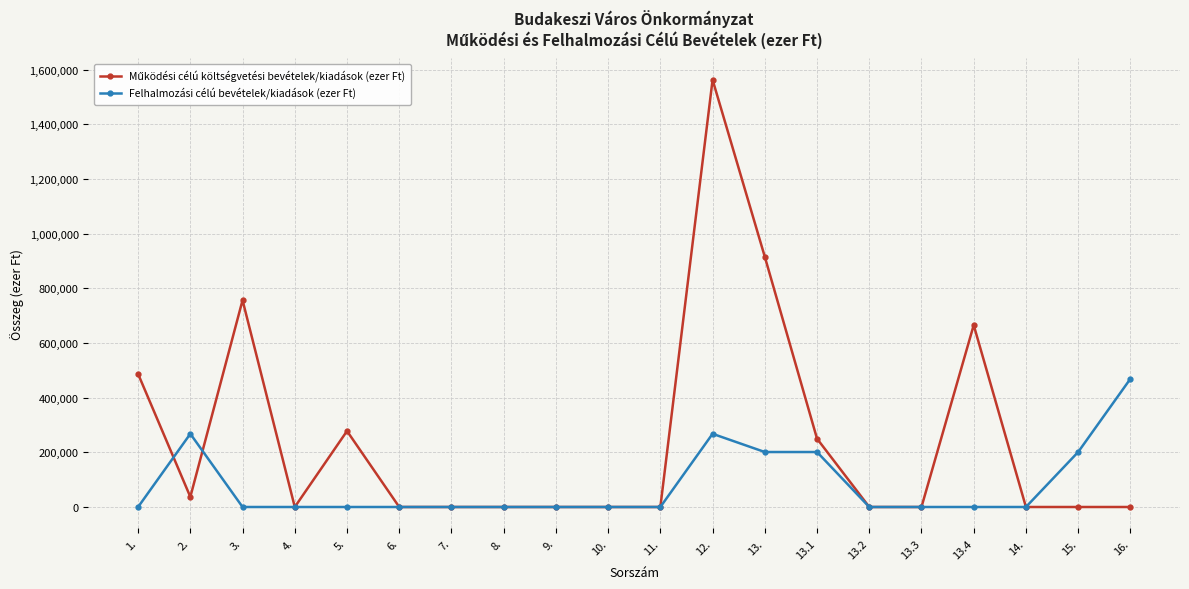

What is the spread (max minus min) of values at 13.?

714009